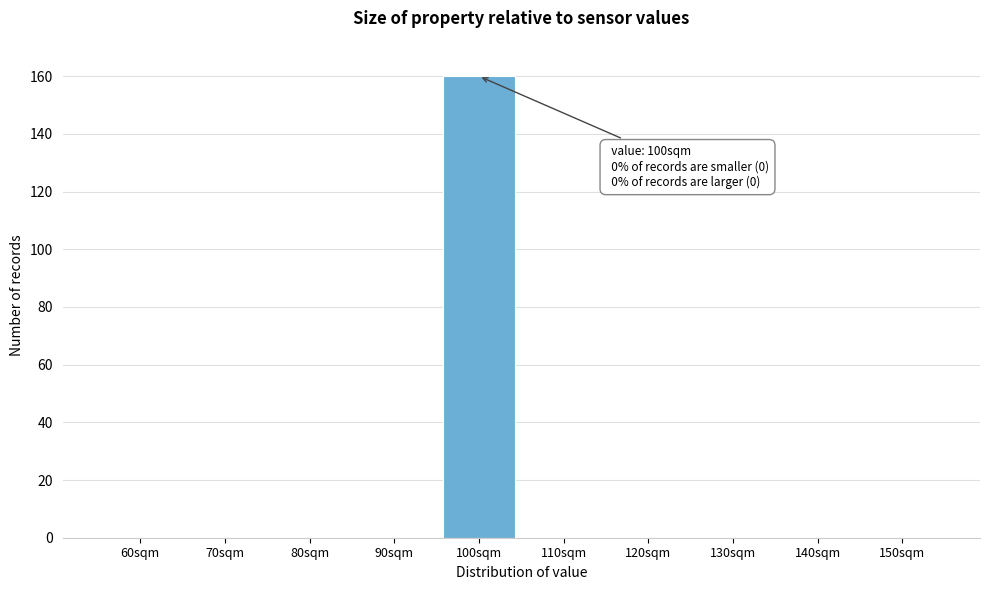

Reading right to left, transcribe all the data shown in this chart.

150sqm=0	140sqm=0	130sqm=0	120sqm=0	110sqm=0	100sqm=160	90sqm=0	80sqm=0	70sqm=0	60sqm=0